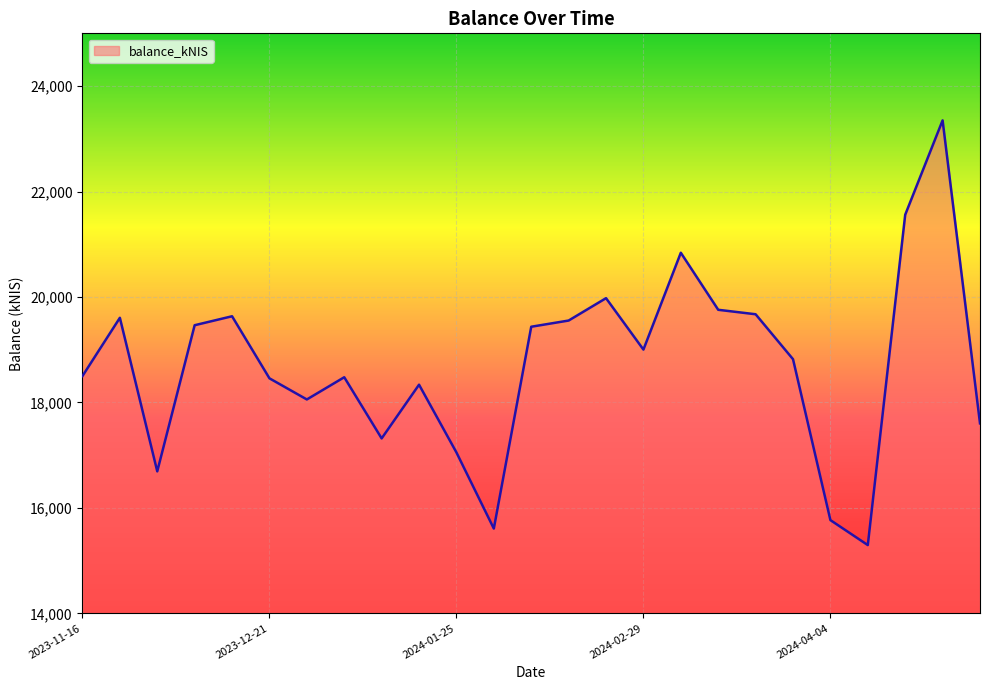

What is the difference between the maximum and minimum values?

8054.8